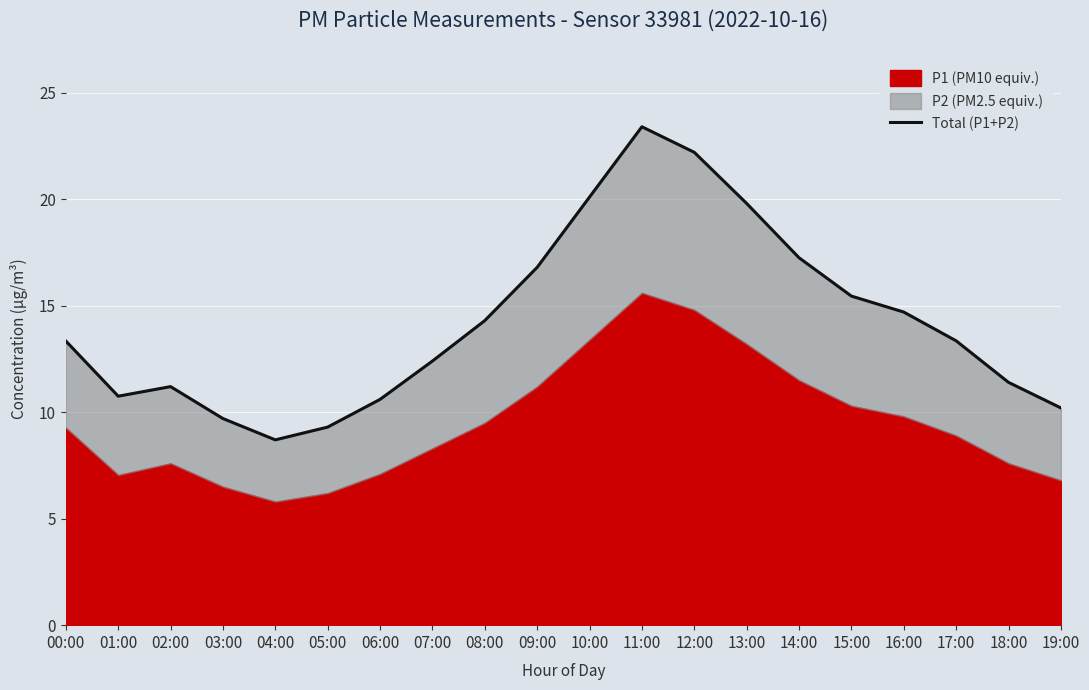

What is the label of the 17th point from the left?

16:00